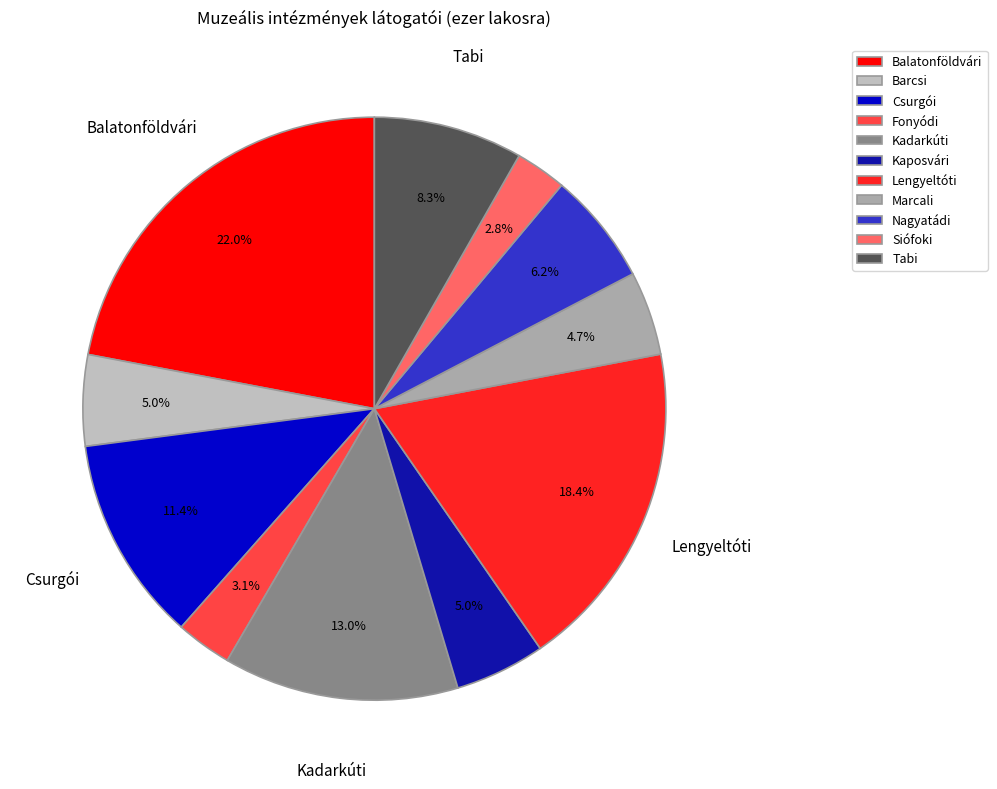

To the nearest percent, what portion does Marcali represent?

5%